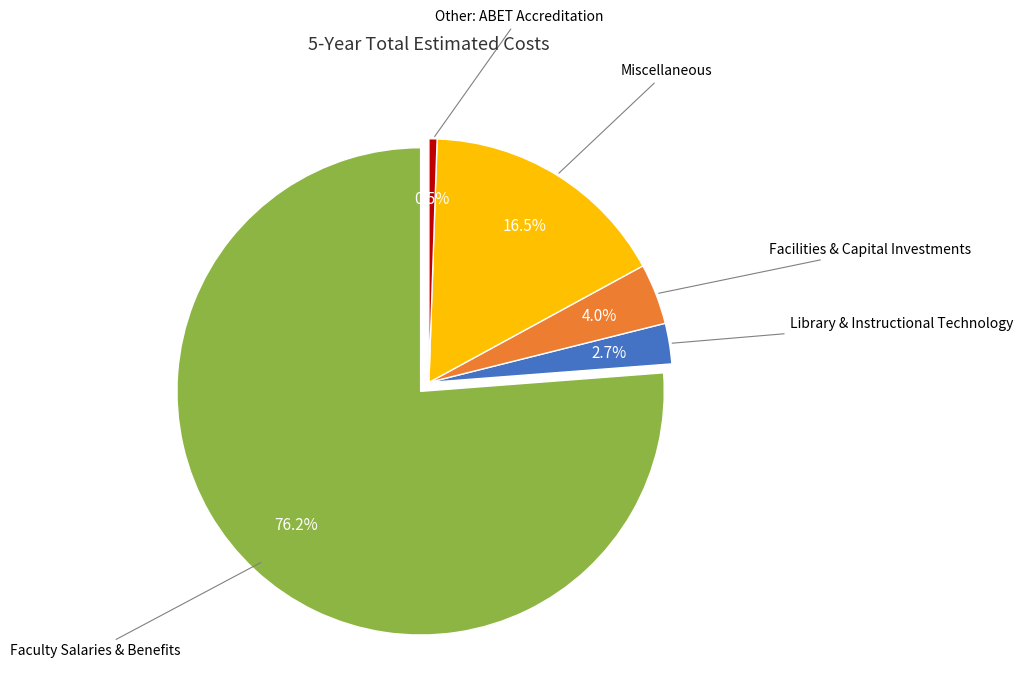

To the nearest percent, what is the average slice percentage?

20%